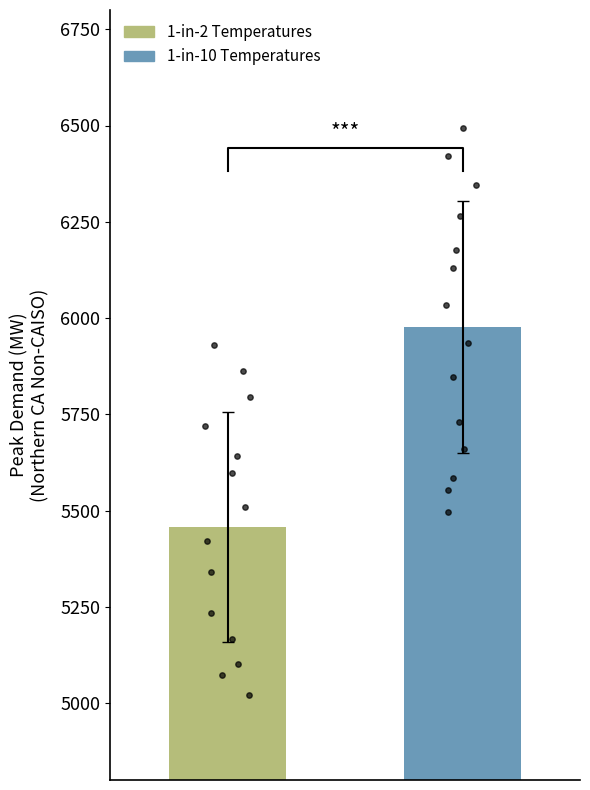

Which series reaches the minimum Y coordinate?

1-in-2 Temperatures